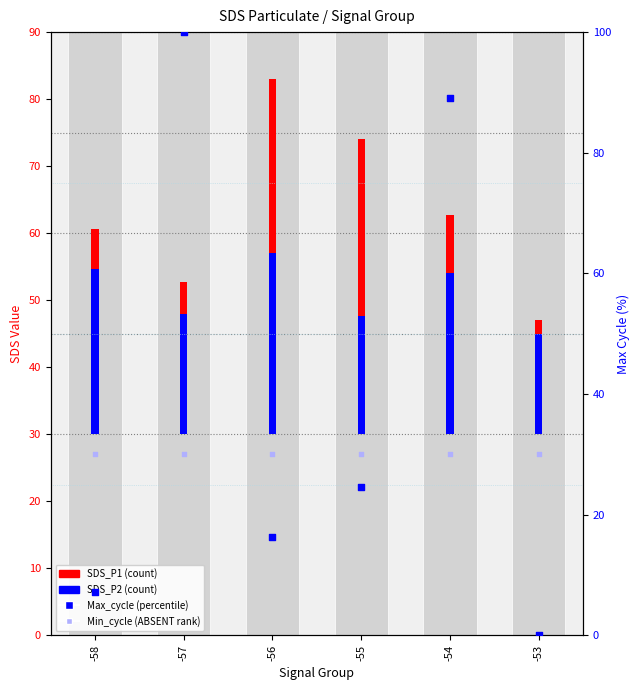

At how many categories does at least one series exceed 91?

1